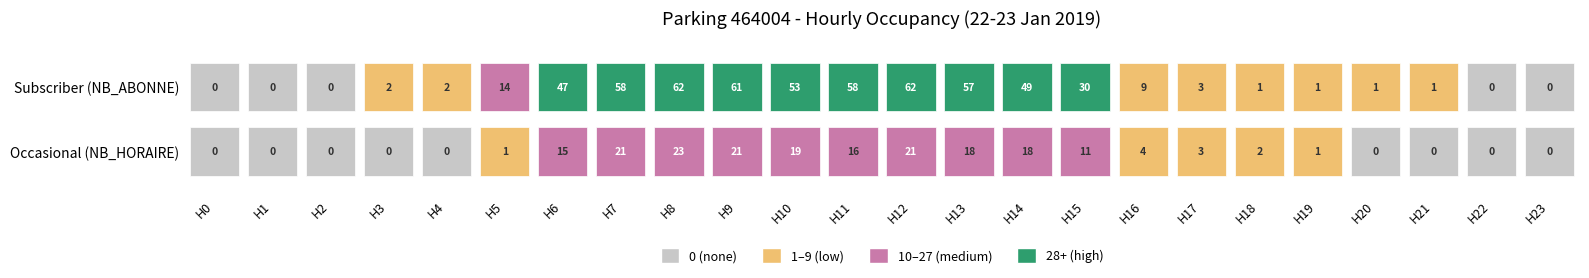

What is the difference between the maximum and minimum values in the NB_HORAIRE series?

23